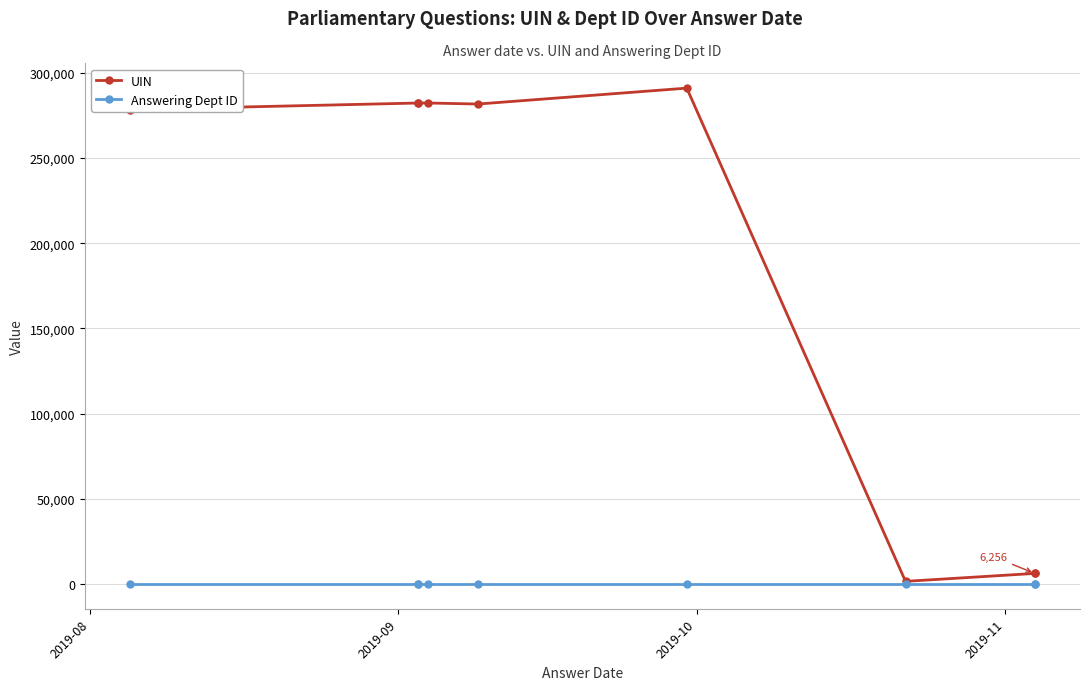

True or false: UIN and Answering Dept ID intersect in this chart.

False